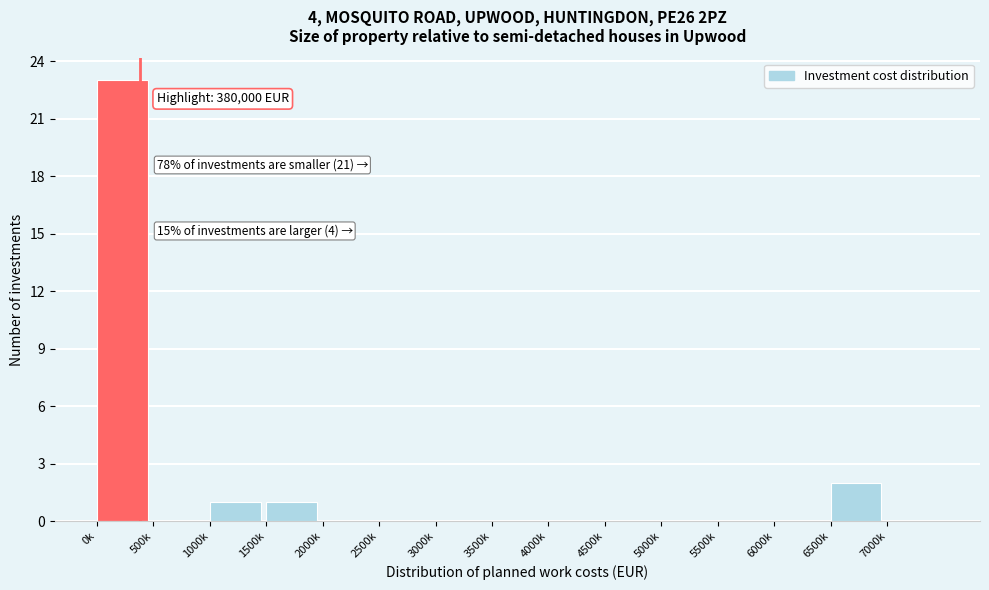

Reading left to right, extract all data points from this chart.

0k=23	500k=0	1000k=1	1500k=1	2000k=0	2500k=0	3000k=0	3500k=0	4000k=0	4500k=0	5000k=0	5500k=0	6000k=0	6500k=2	7000k=0